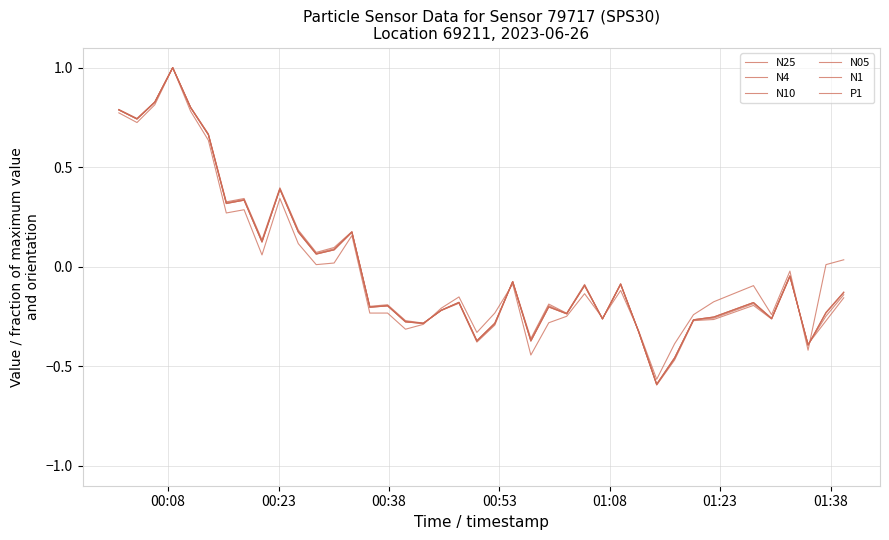

At how many categories does at least one series exceed 0?

16